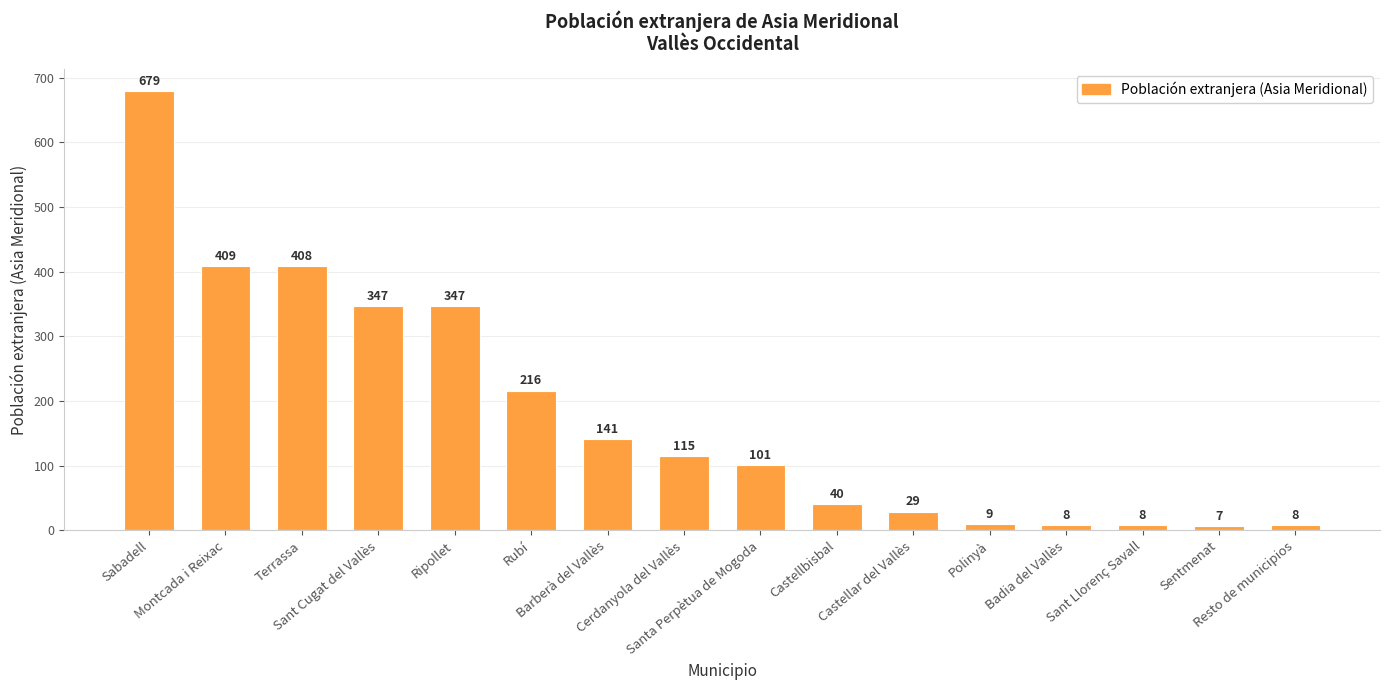

Where does the data first go above 115?

Sabadell